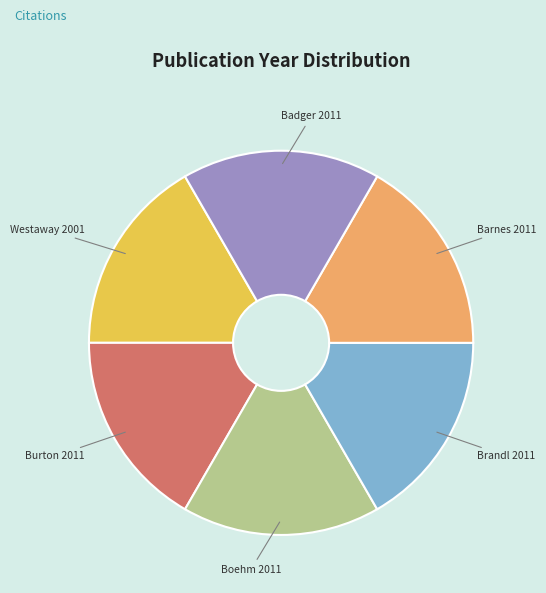

Does any single category account for the majority?

No